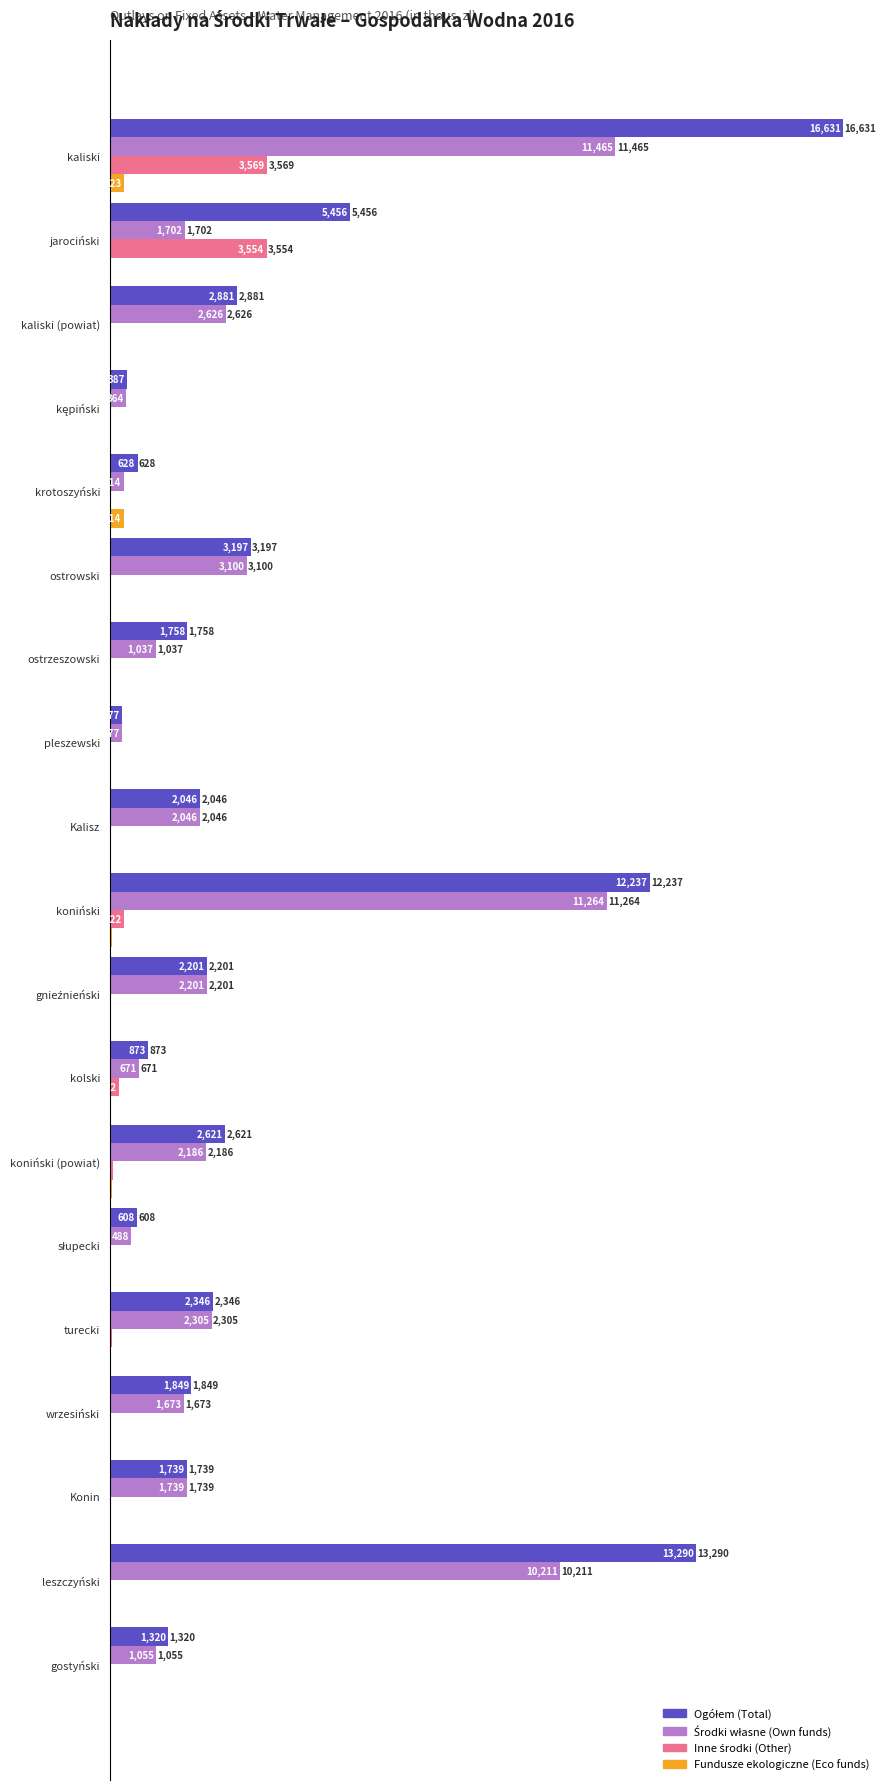

Which label corresponds to the largest value in the chart?

kaliski